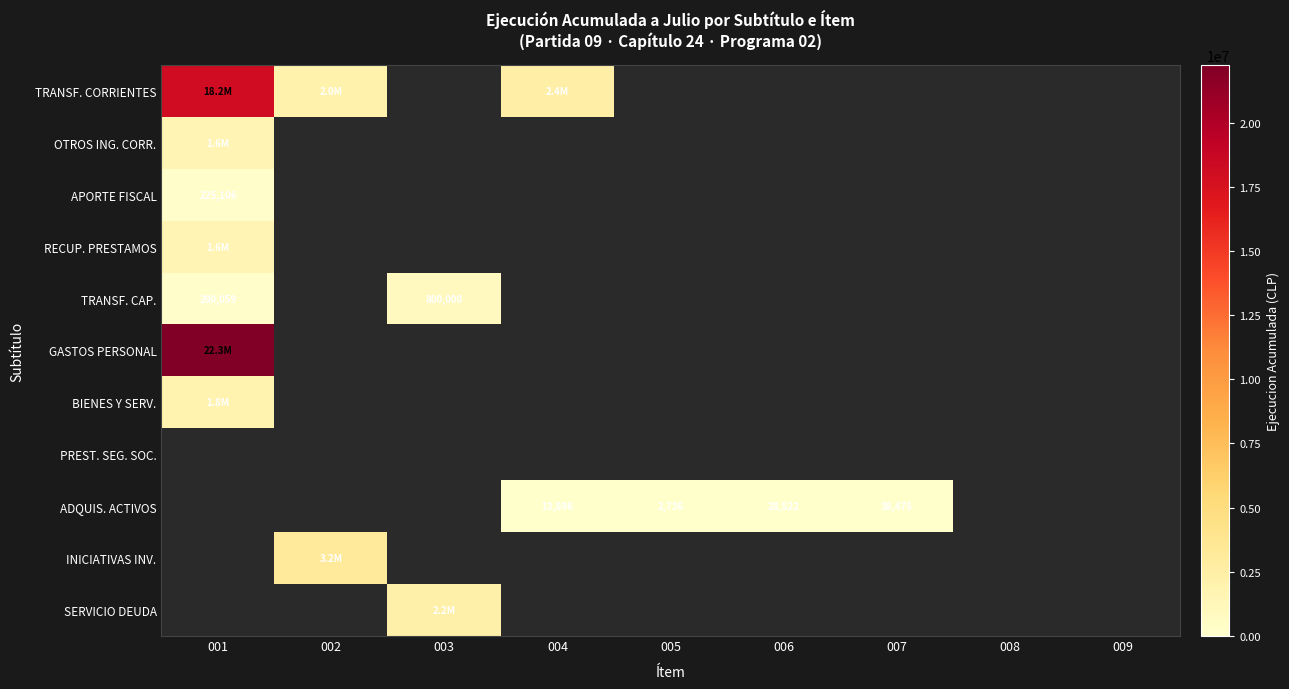

Which category has the highest value across all series?

001